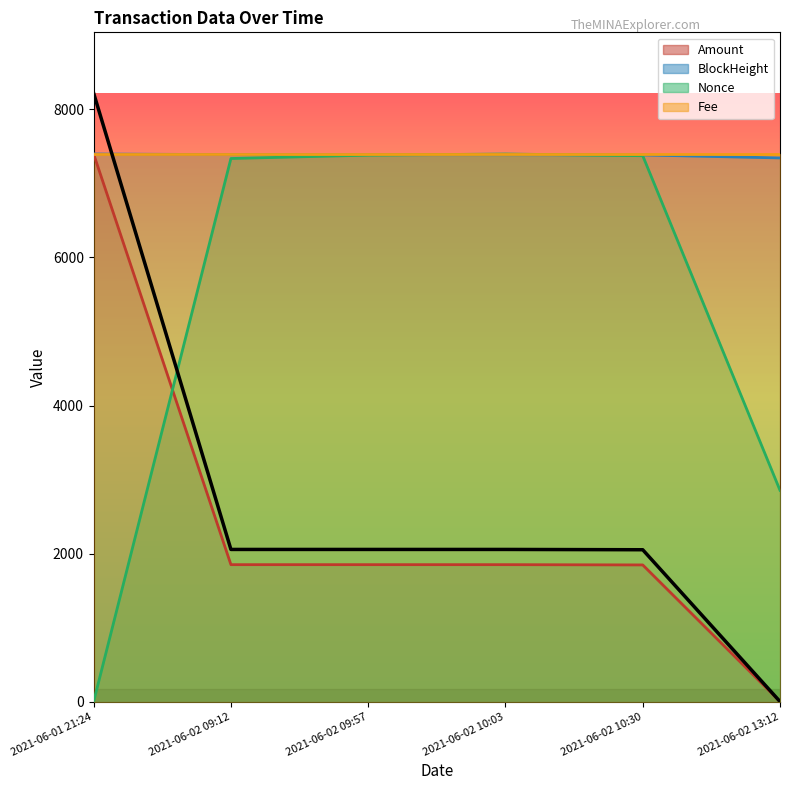

What is the difference between the maximum and second lowest values in the Nonce series?

4542.9